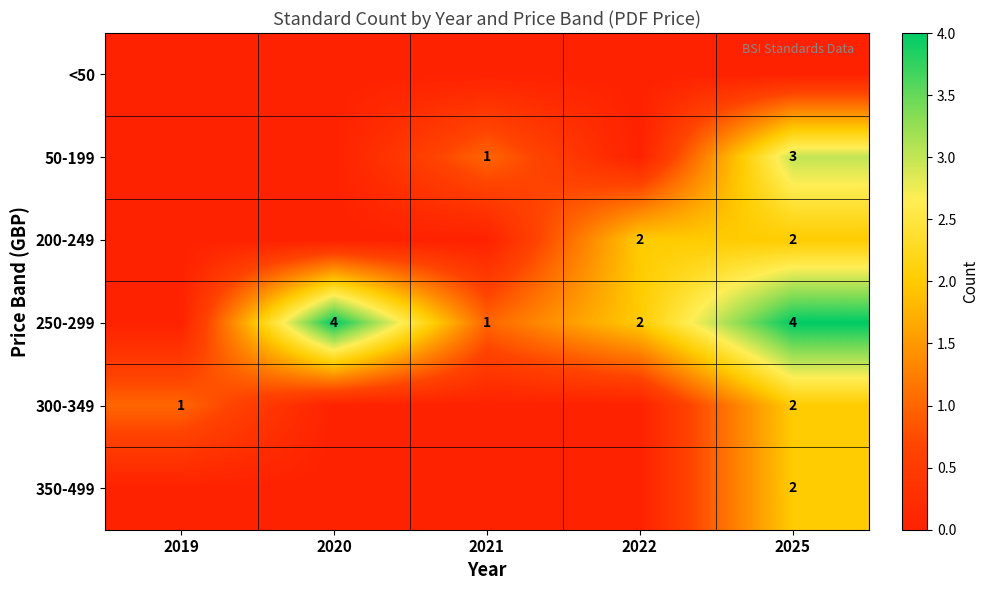

True or false: 250-299 has a value of 2 at 2021.

False